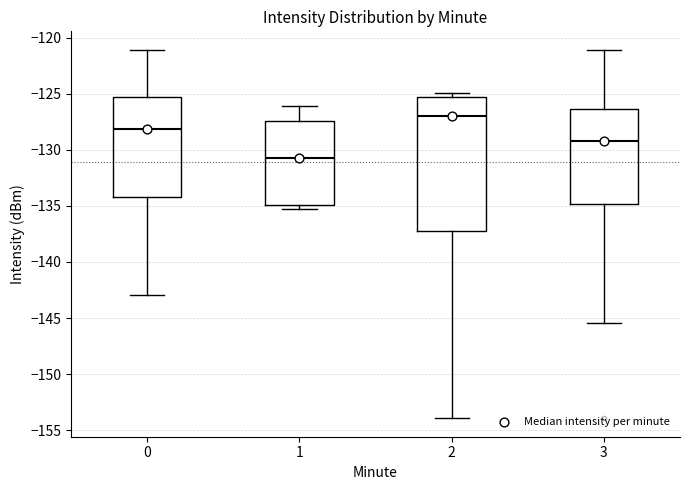

Which box's median line is the lowest?

1